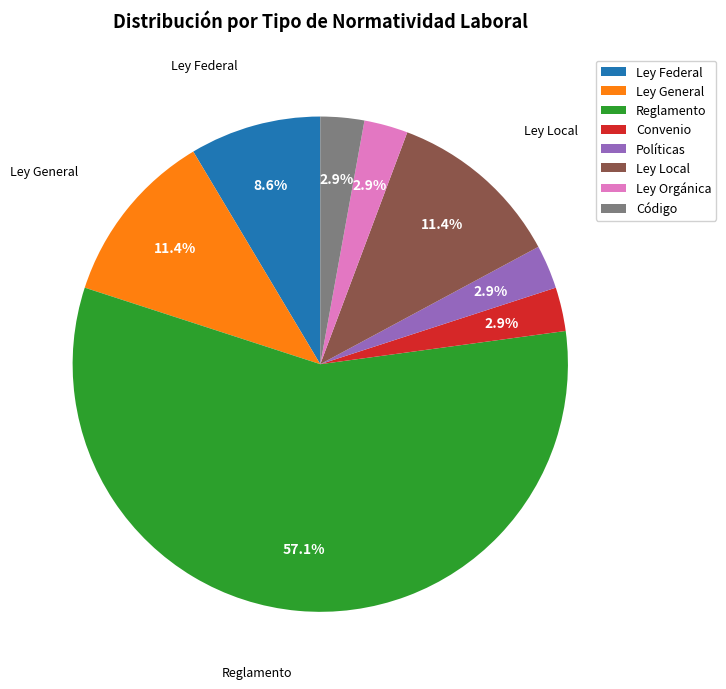

What is the largest slice in the pie chart?

Reglamento